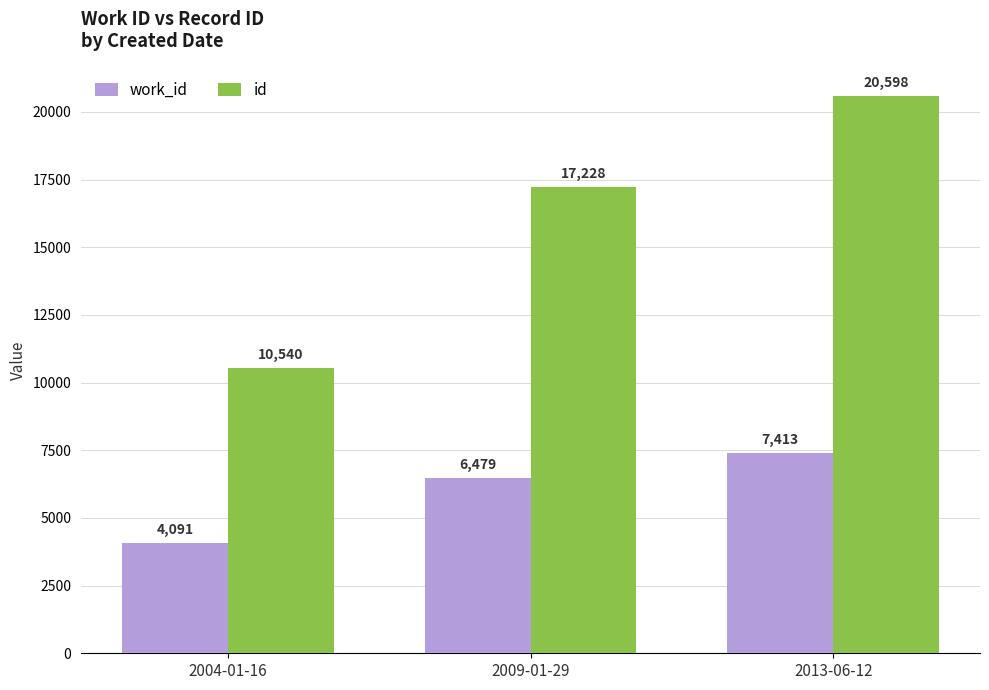

Reading right to left, what are all the values shown in this chart?

work_id: 2013-06-12=7413	2009-01-29=6479	2004-01-16=4091
id: 2013-06-12=20598	2009-01-29=17228	2004-01-16=10540